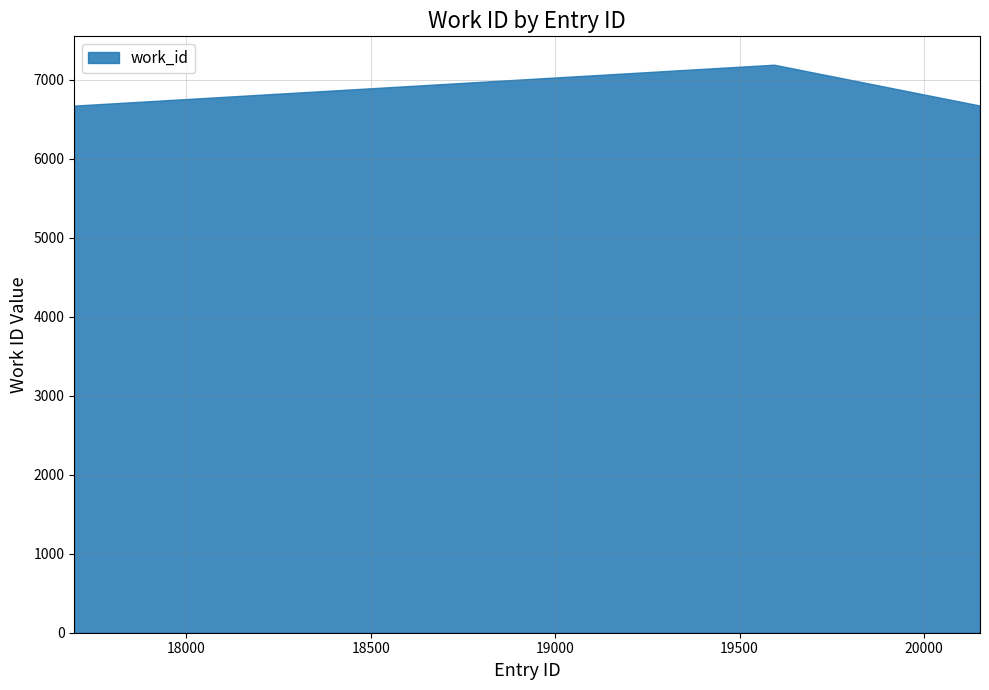

Reading right to left, transcribe all the data shown in this chart.

20152=6673	19594=7190	19592=7190	17697=6673	17696=6673